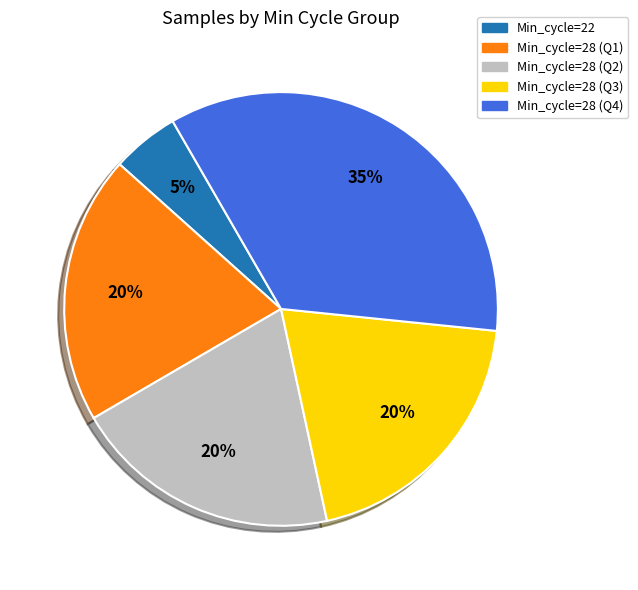

How many segments does this pie chart have?

5